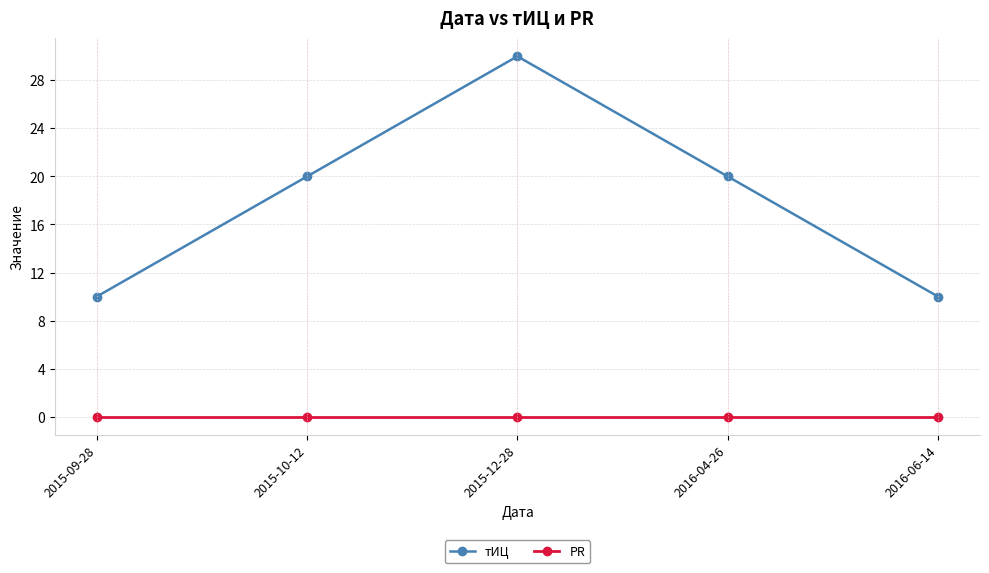

What is the value of the тИЦ point at the 2nd from the left?

20